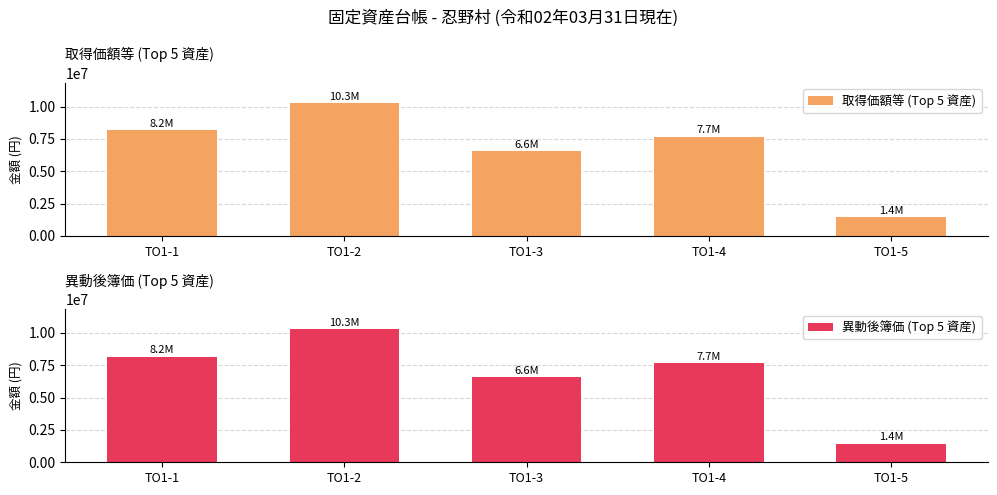

At which label is 異動後簿価 (Top 5 資産) closest to 5865160?

TO1-3